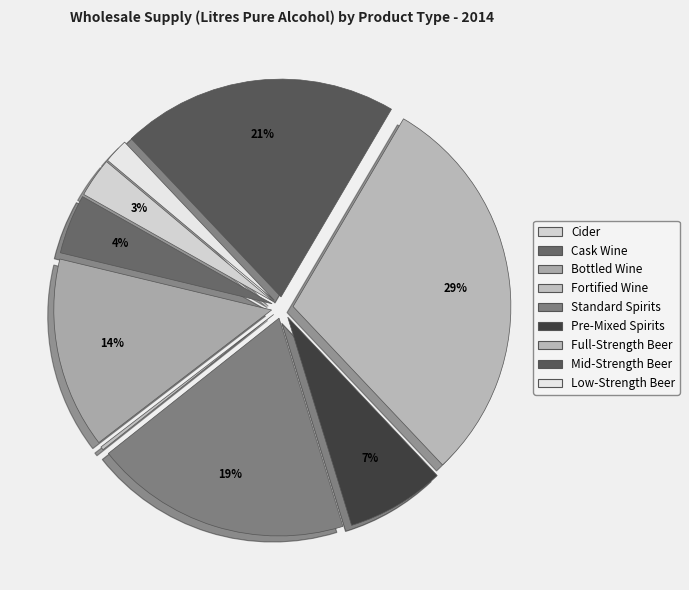

Combined, what portion of the pie is Low-Strength Beer and Cider?

4.8%